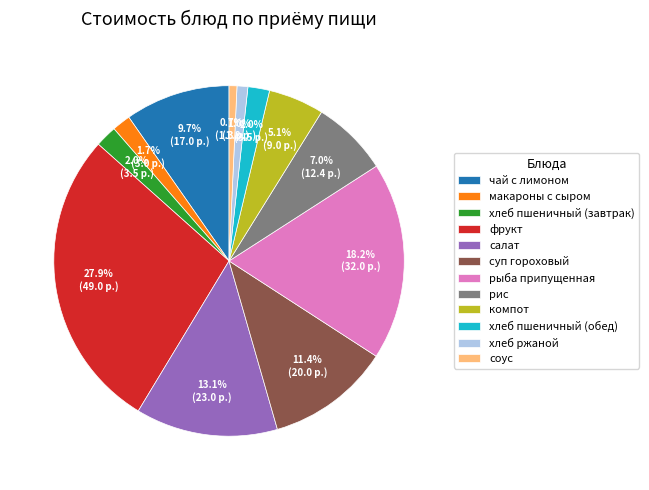

How many segments does this pie chart have?

12